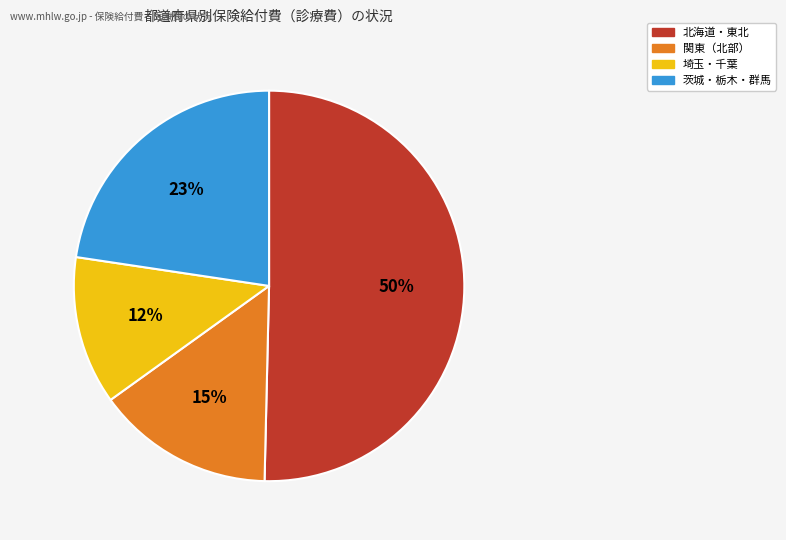

What is the ratio of the value at 埼玉・千葉 to the value at 関東（北部）?

0.8